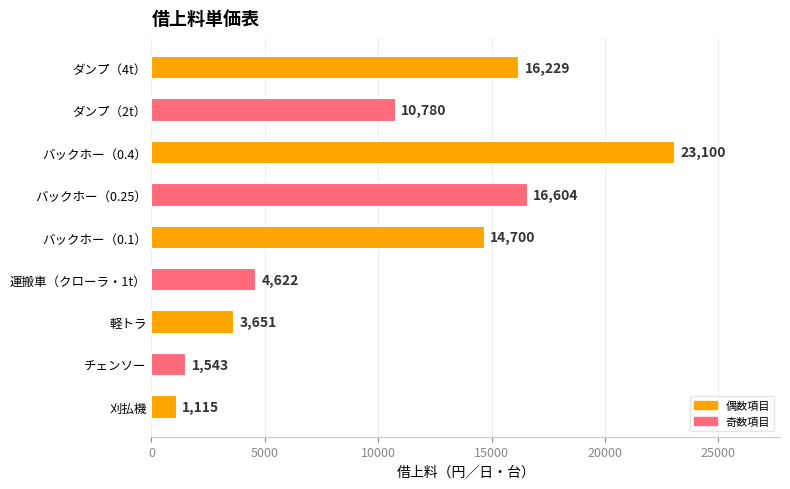

Reading top to bottom, list all the values displayed in this chart.

16229	10780	23100	16604	14700	4622	3651	1543	1115